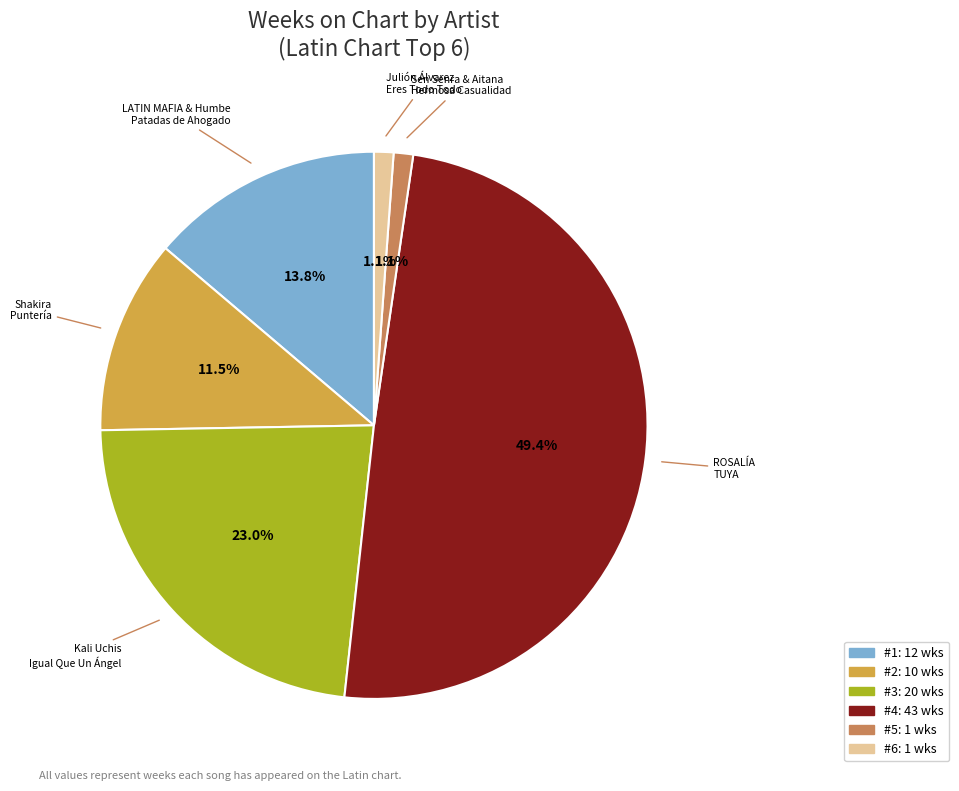

To the nearest percent, what is the difference between the largest and smallest slice percentages?

48%